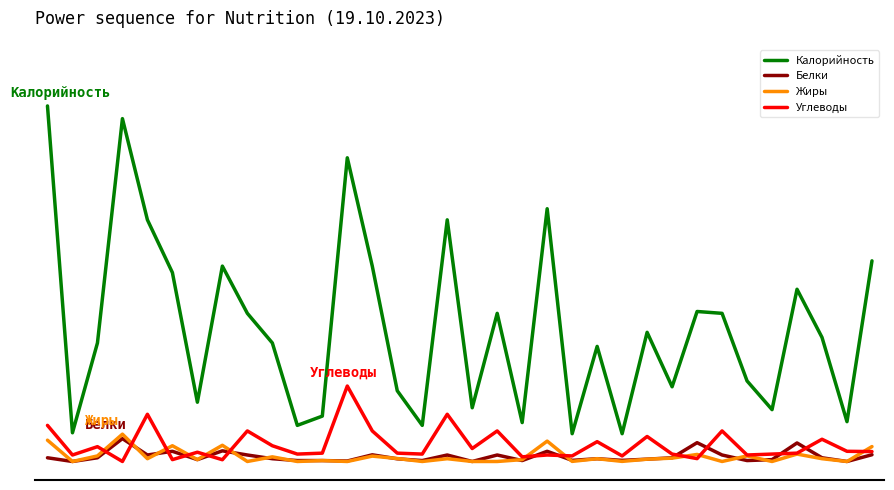

Reading right to left, list all the values displayed in this chart.

Калорийность: 216.7	43.0	134.0	186.0	56.0	87.0	160.0	162.0	80.7	139.5	30.0	124.3	30.0	273.0	42.0	160.0	58.0	261.0	39.0	76.4	211.0	328.0	49.0	39.0	128.0	160.0	211.0	64.0	204.0	261.0	370.3	128.0	31.0	384.0
Белки: 7.3	0.0	4.0	20.0	2.0	1.0	7.0	20.3	4.0	2.5	1.2	3.0	1.2	11.0	1.0	7.0	0.0	7.0	1.0	2.9	7.2	0.5	1.0	1.0	3.0	7.0	11.5	2.0	11.0	7.0	24.7	4.0	0.0	4.0
Жиры: 16.1	0.0	3.0	8.0	0.0	6.0	0.0	7.6	3.6	2.5	0.1	3.0	0.1	22.0	2.0	0.0	0.0	3.0	0.0	3.2	5.8	0.0	1.0	0.0	5.0	0.0	17.5	2.0	17.0	3.0	29.5	6.0	0.0	23.0
Углеводы: 10.7	11.0	24.0	9.0	8.0	7.0	33.0	3.1	8.0	27.0	6.0	21.4	6.0	7.0	5.0	33.0	14.0	51.0	8.0	9.0	33.0	81.5	9.0	8.0	17.0	33.0	1.9	10.0	2.0	51.0	0.0	16.0	7.0	39.0